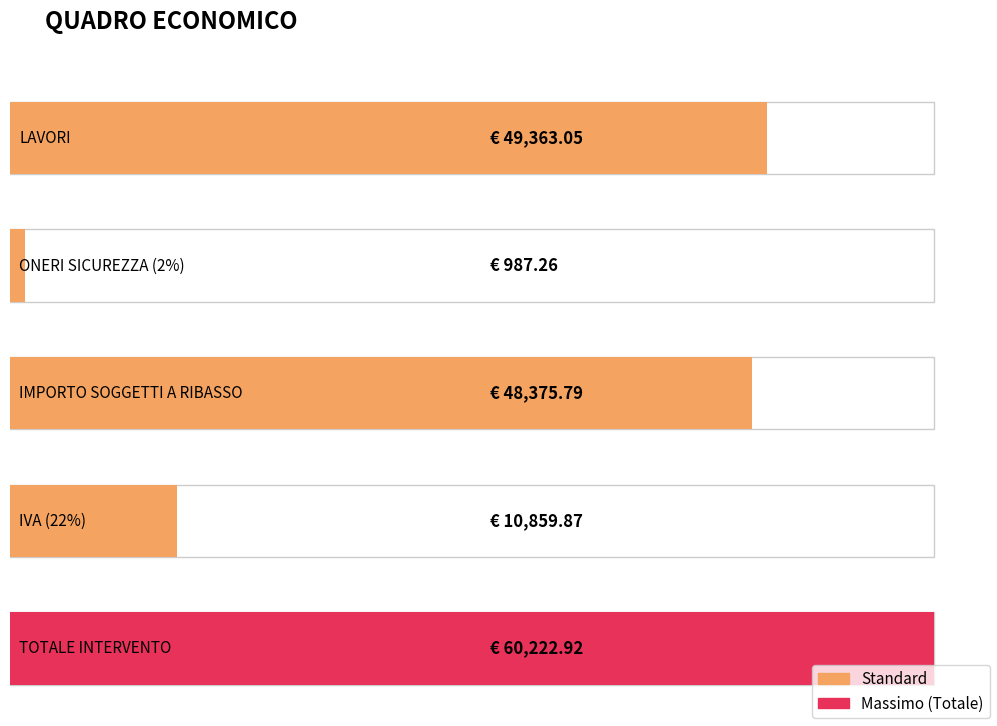

The value at LAVORI is 49363.1. True or false?

True